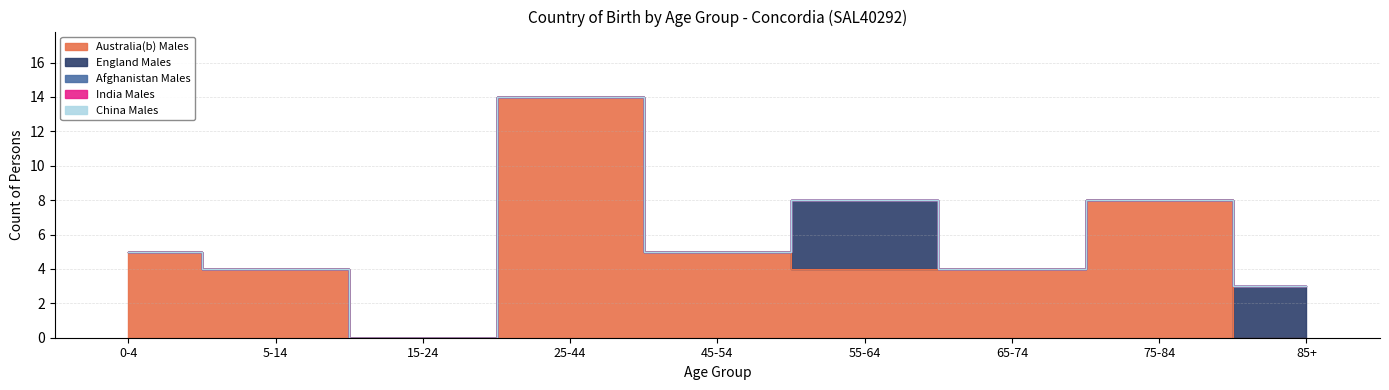

True or false: Afghanistan Males has more than 2 interior local peaks.

False